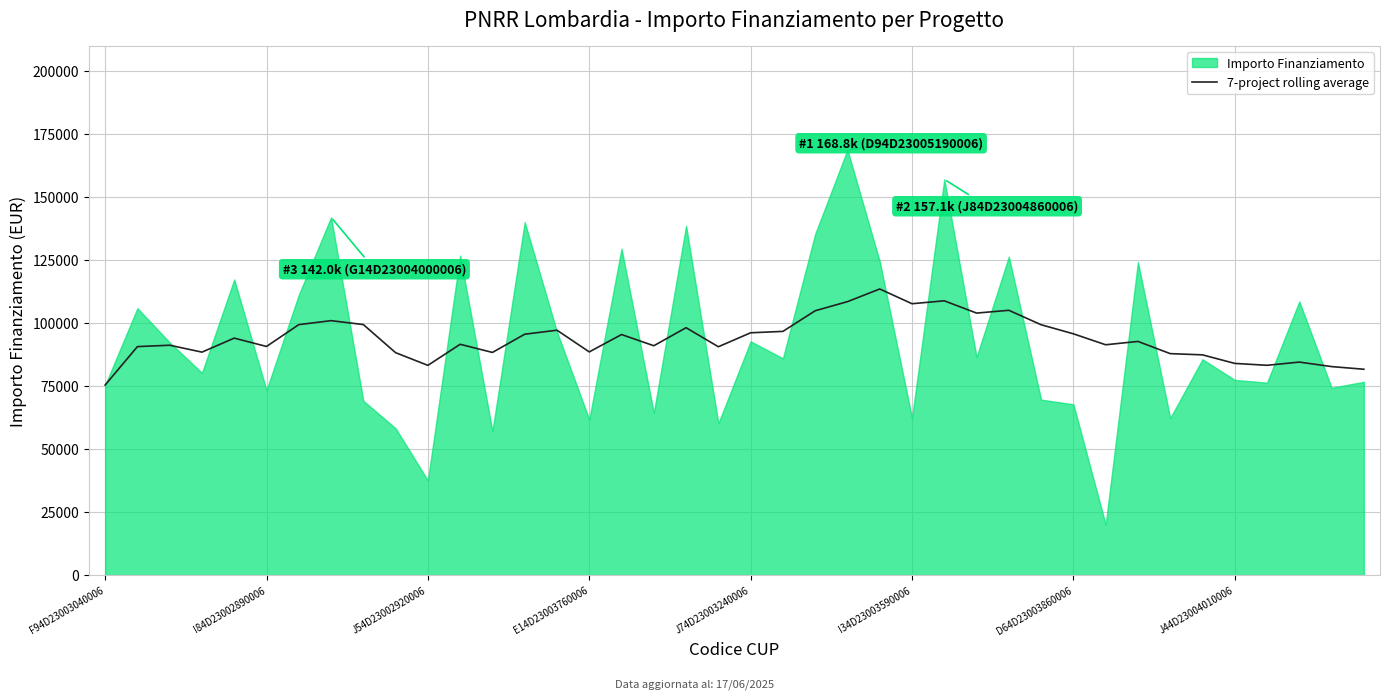

True or false: 7-project rolling average has a value of 149660.4 at J44D23004010006.

False